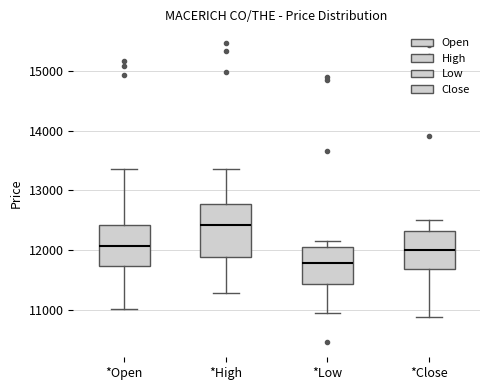

Reading left to right, transcribe this box plot: for each box, give where its median line is, the range the box spans, and where its two whiskers end, as read against the y-axis. The values are not printed on the chart, so give them approximately, as read against the axis.

*Open: median 12100, box 11700 to 12400, whiskers 11000 to 13400
*High: median 12400, box 11900 to 12800, whiskers 11300 to 13400
*Low: median 11800, box 11400 to 12100, whiskers 10900 to 12100 (just above the box's upper edge)
*Close: median 12000, box 11700 to 12300, whiskers 10900 to 12500